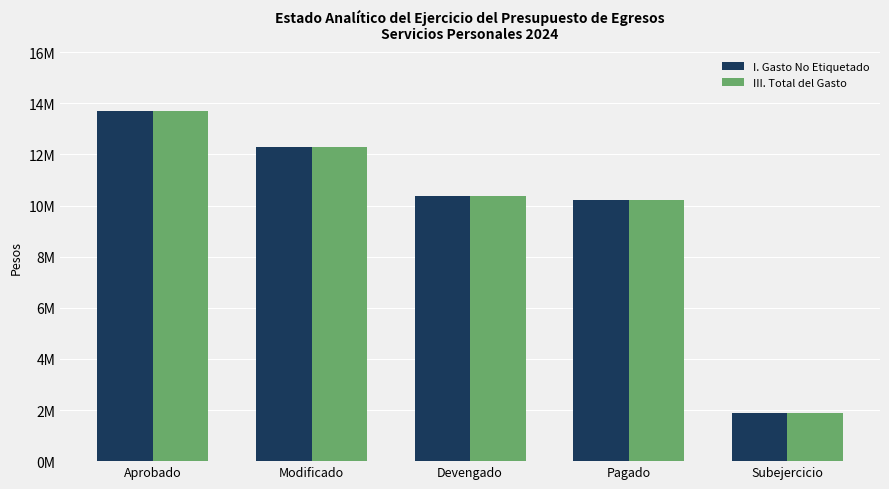

At Aprobado, list the series in order from largest to smallest.

I. Gasto No Etiquetado, III. Total del Gasto